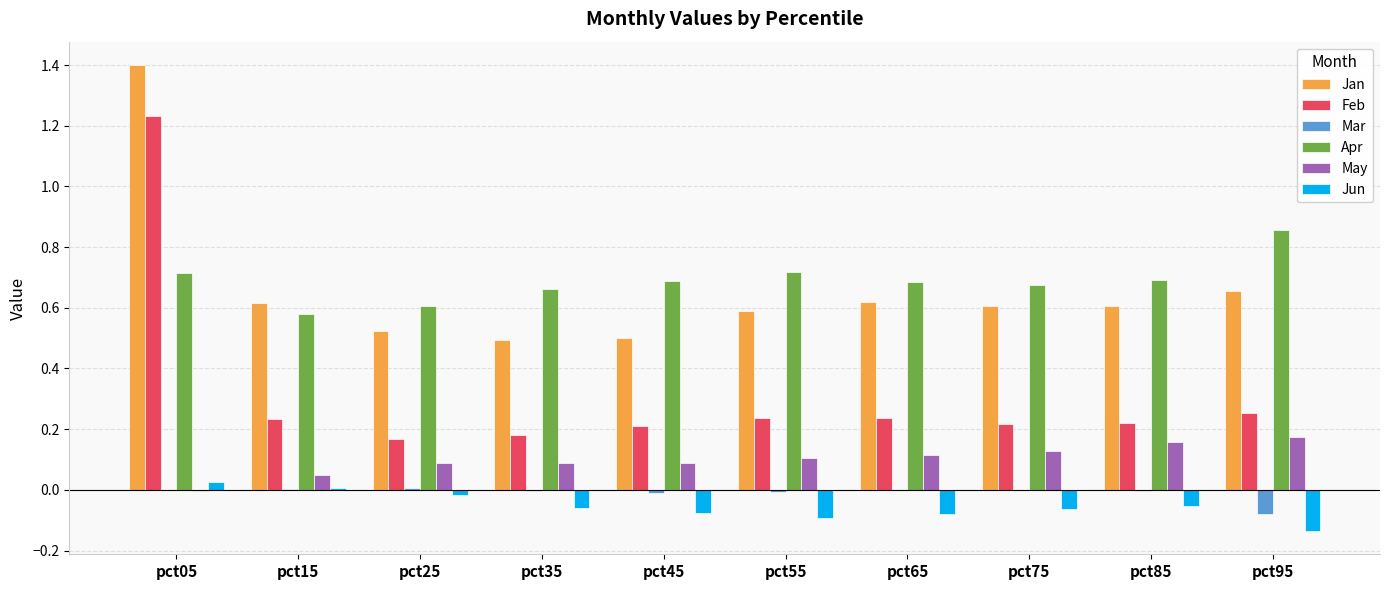

How many groups of bars are there?

10